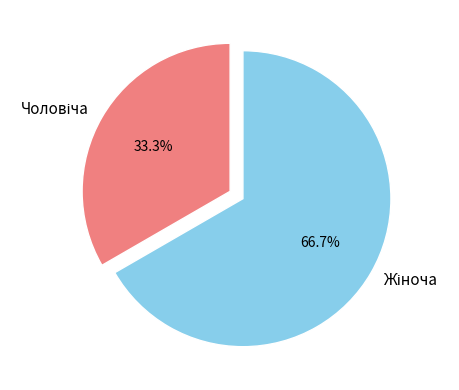

Which has a higher value, Чоловіча or Жіноча?

Жіноча